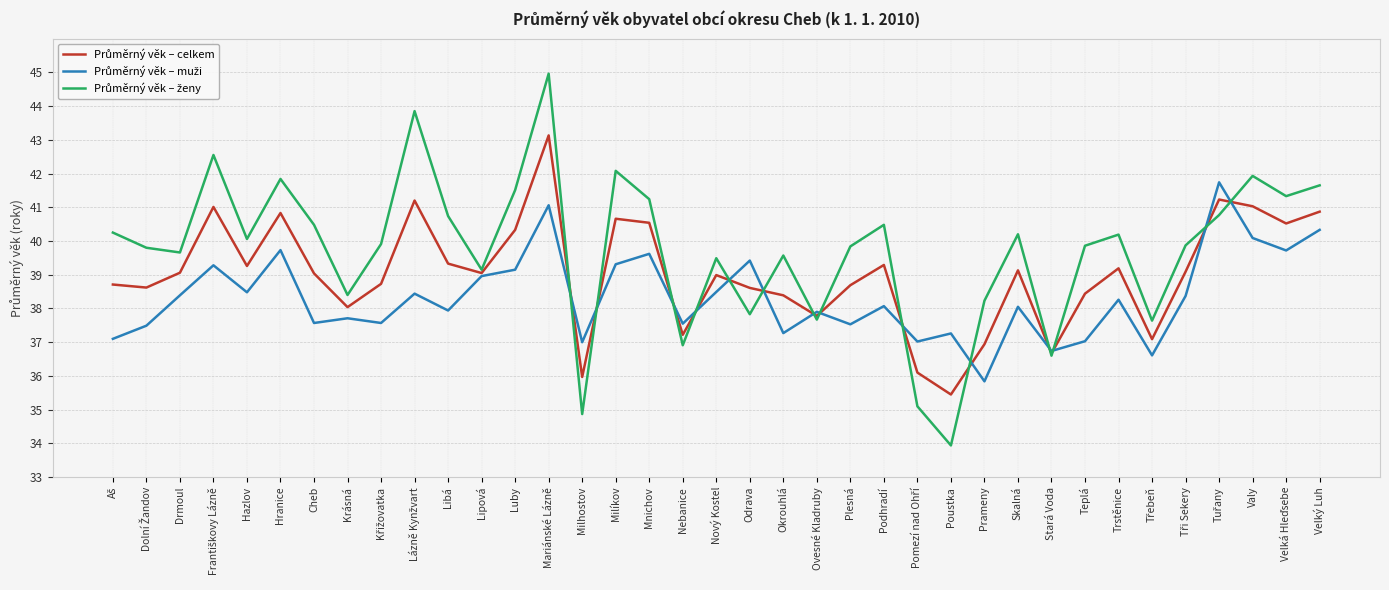

What is the difference between the highest and lowest values at Nebanice?

0.6